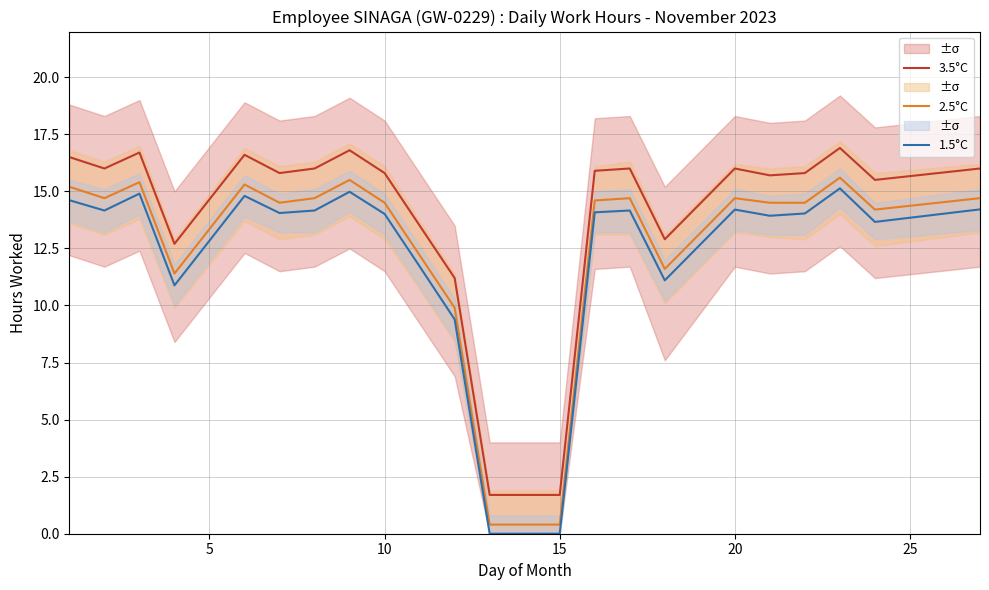

What is the minimum value for 3.5°C?

1.7